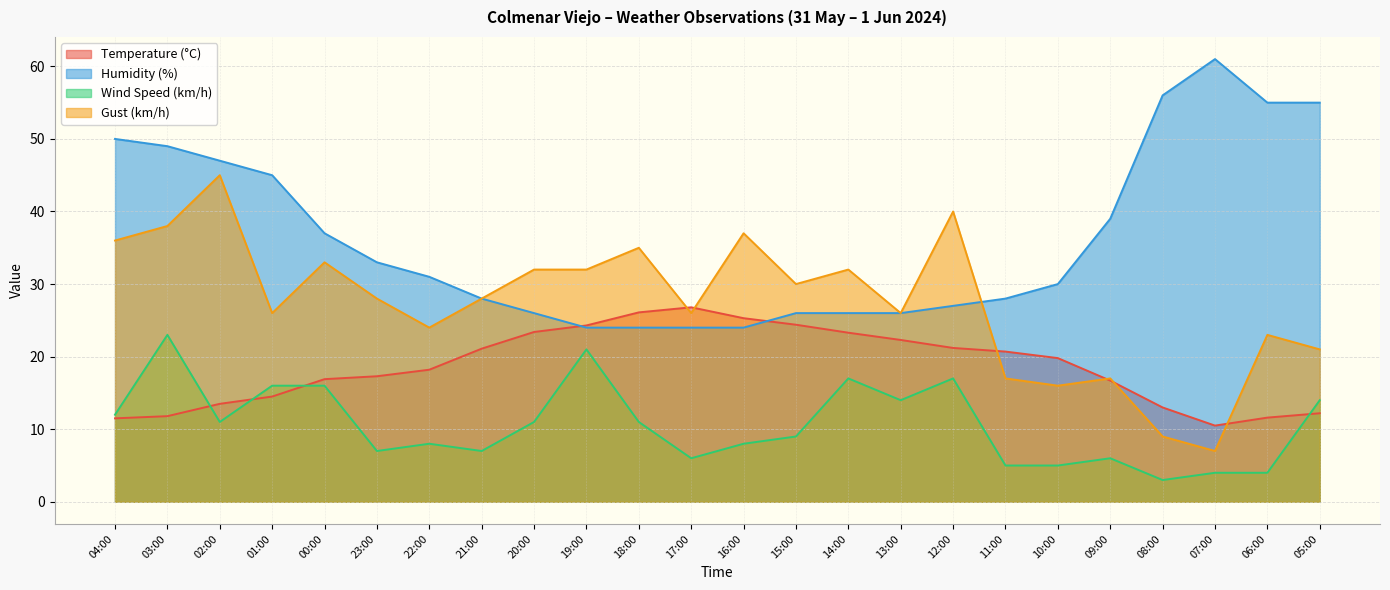

What are all the series names shown in the legend?

Temperature (°C), Humidity (%), Wind Speed (km/h), Gust (km/h)